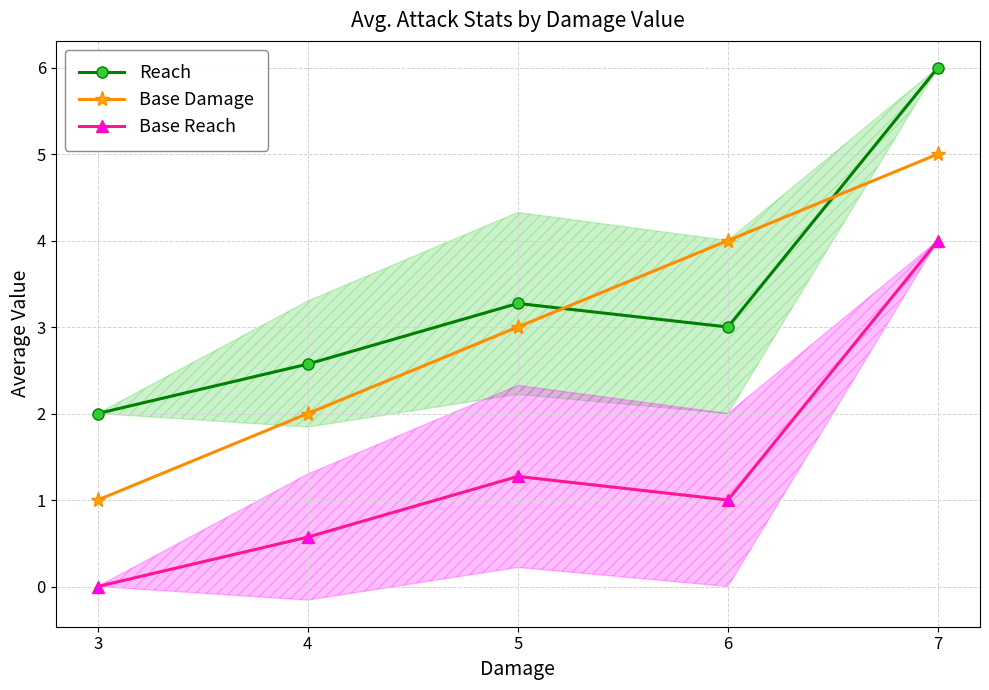

True or false: Base Damage has a value of 2.0 at 4.

True